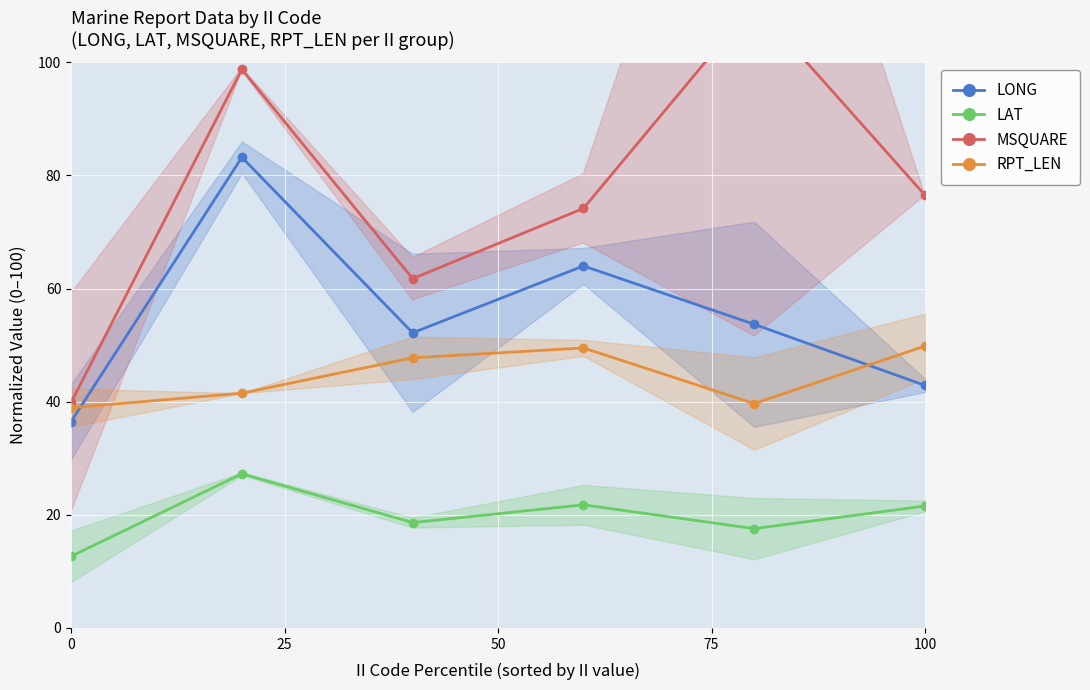

True or false: MSQUARE and RPT_LEN intersect in this chart.

False